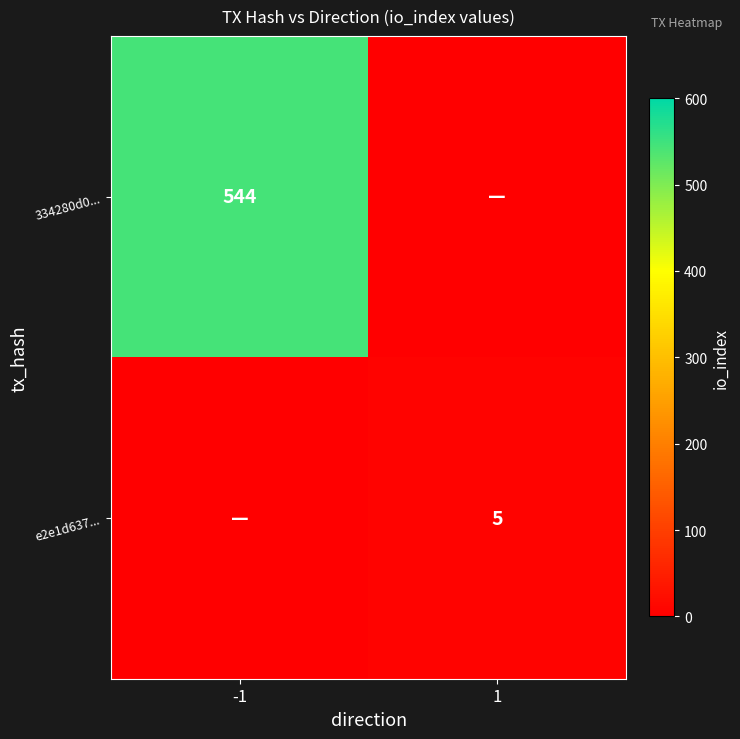

True or false: 334280d0... has a value of 726 at -1.

False